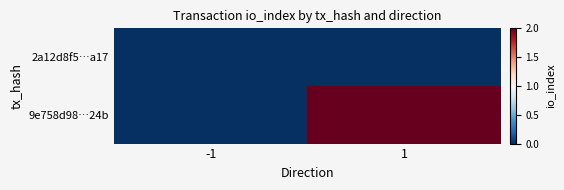

Reading left to right, transcribe all the data shown in this chart.

2a12d8f5…a17: -1=0	1=0
9e758d98…24b: -1=0	1=2